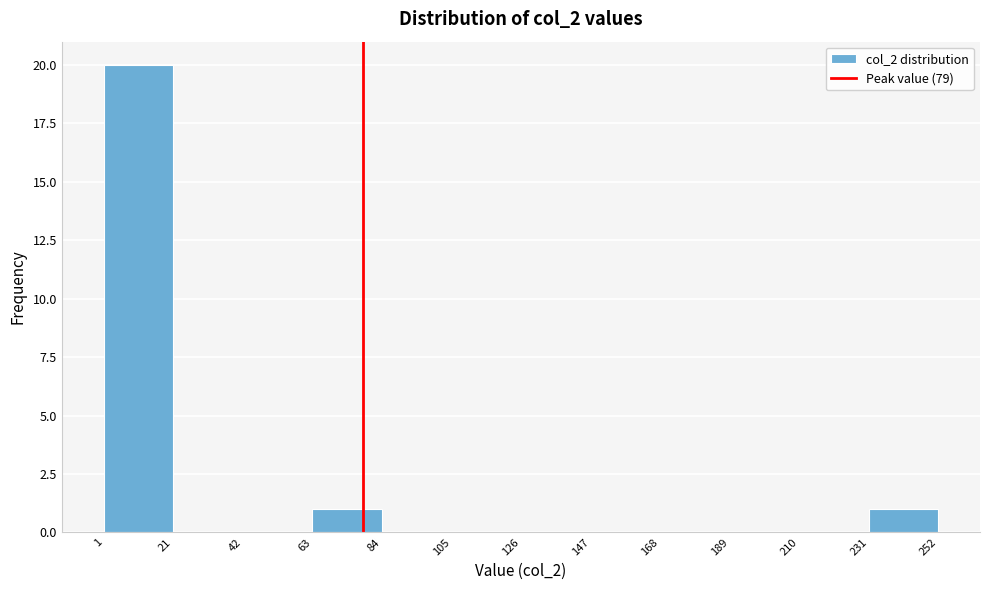

Reading left to right, list every bar in this chart as the range it spans on the x-axis followed by its height. The values are not printed on the chart, so give them approximately, as read against the axis.

1 to 21: 20
21 to 42: 0
42 to 63: 0
63 to 84: 1
84 to 105: 0
105 to 126: 0
126 to 147: 0
147 to 168: 0
168 to 189: 0
189 to 210: 0
210 to 231: 0
231 to 252: 1